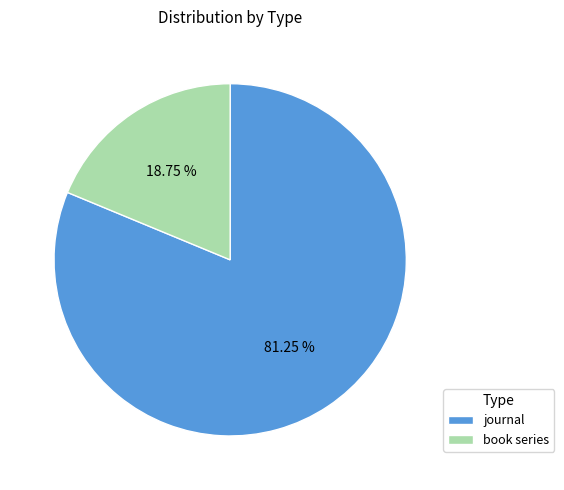

To the nearest percent, what is the difference between the book series and journal slice percentages?

62%